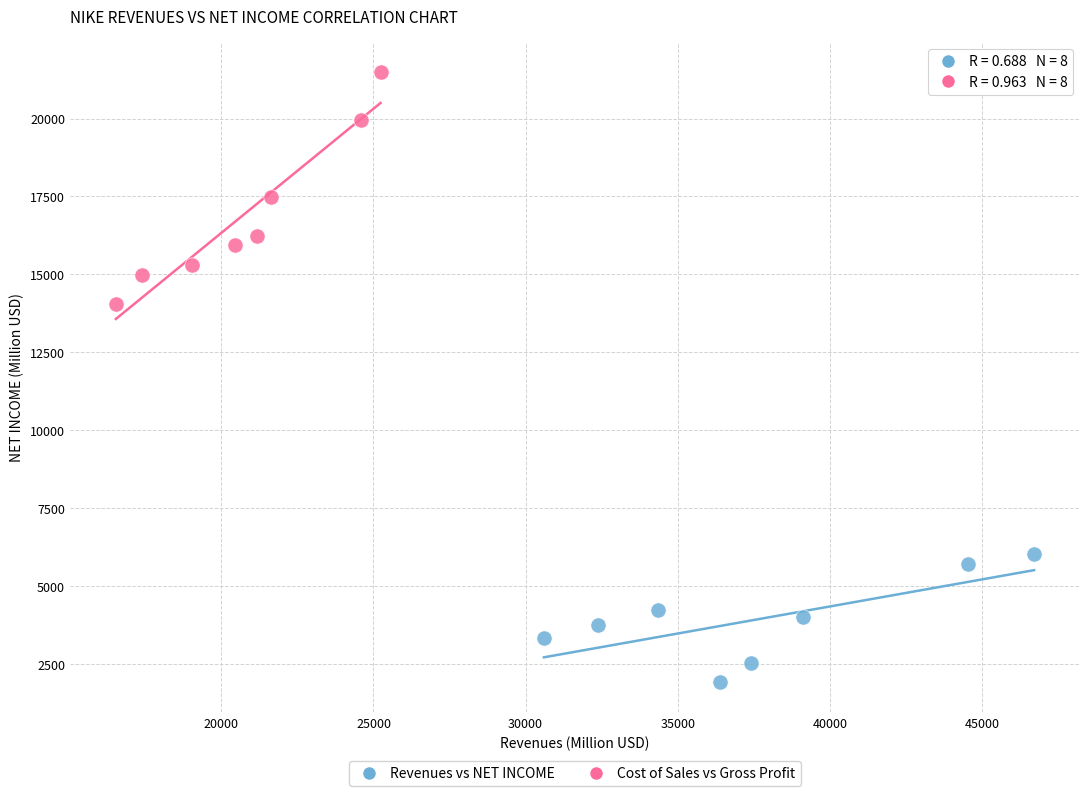

Which series reaches the minimum Y coordinate?

Revenues vs NET INCOME